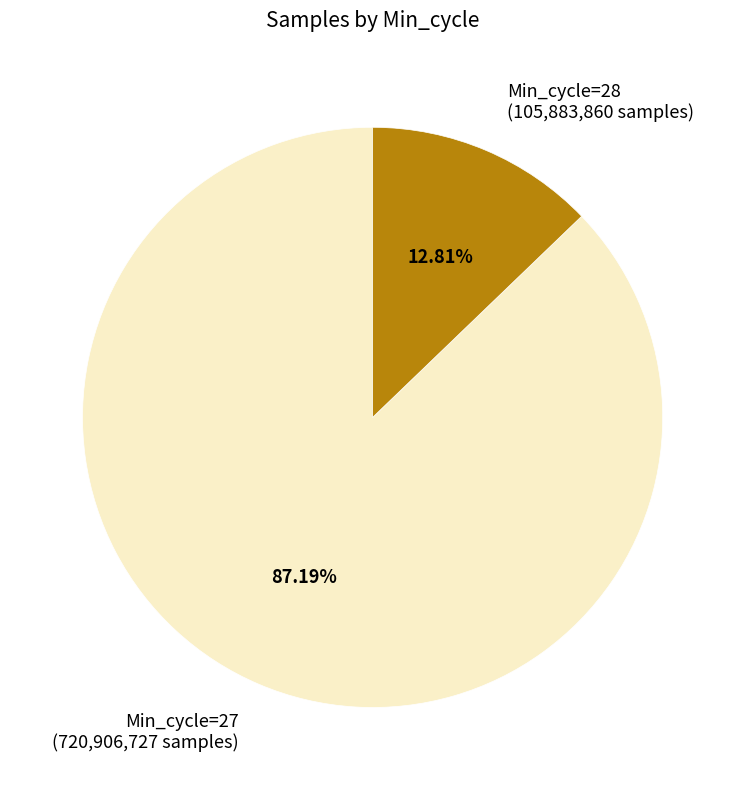

How many slices are in this pie chart?

2